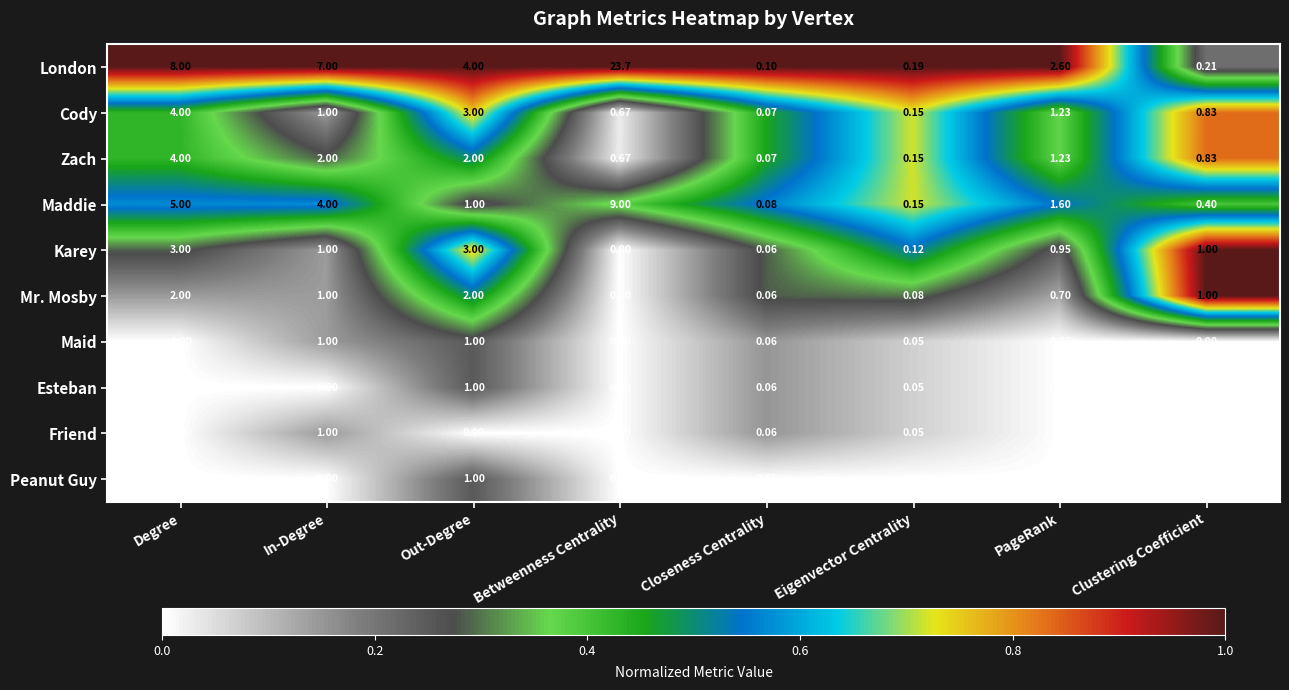

Which series changed the most between Betweenness Centrality and Clustering Coefficient?

London